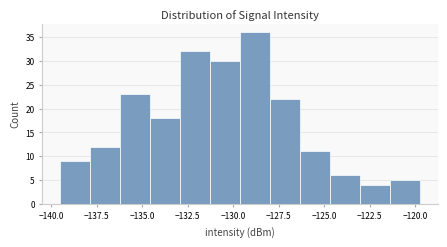

Read against the x-axis, roughly where is the centre of the tallest bar?

-129.0